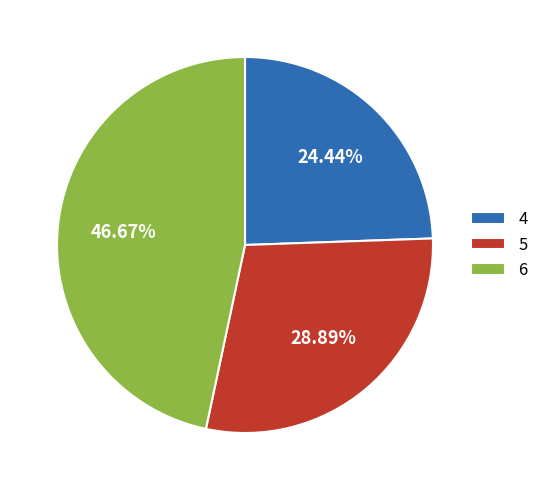

Which has a higher value, 4 or 5?

5